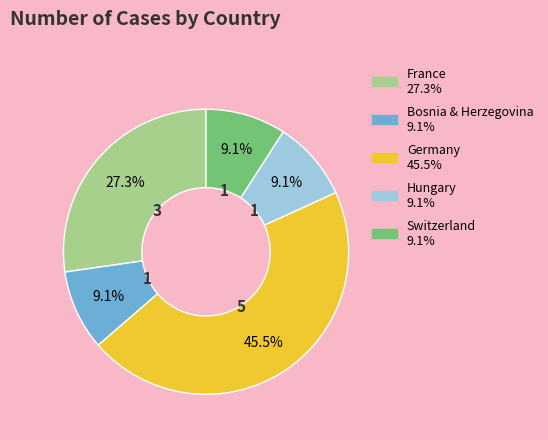

What is the ratio of the value at Switzerland to the value at France?

0.3